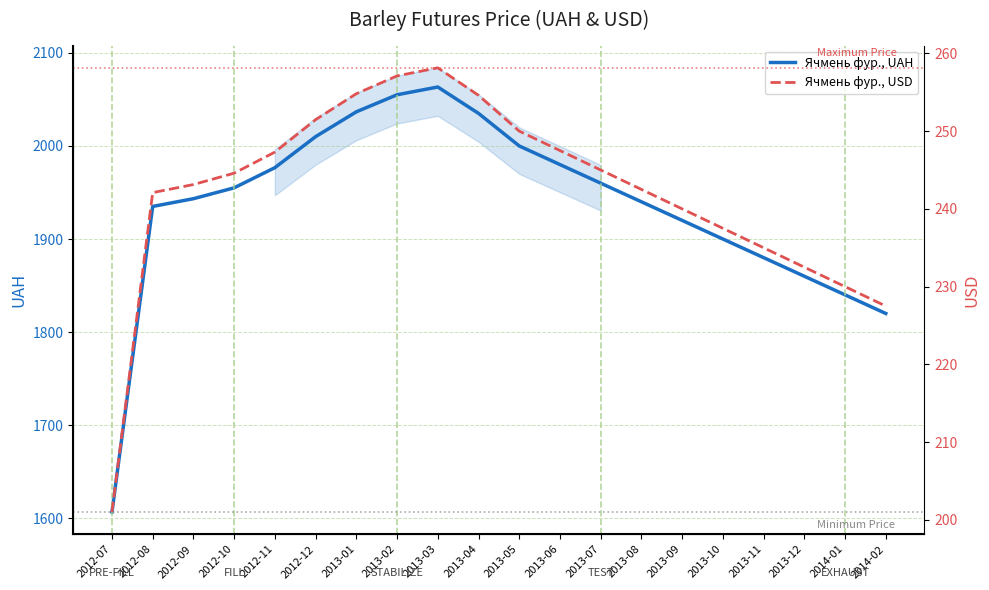

How many values in the Ячмень фур., UAH series exceed 1955?

9